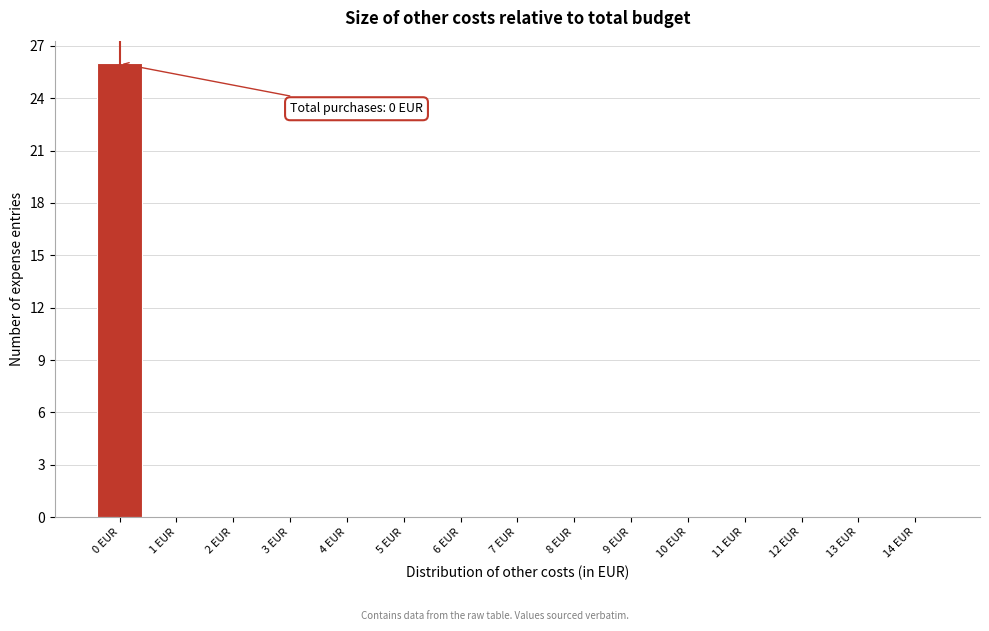

Reading left to right, transcribe all the data shown in this chart.

0 EUR=26	1 EUR=0	2 EUR=0	3 EUR=0	4 EUR=0	5 EUR=0	6 EUR=0	7 EUR=0	8 EUR=0	9 EUR=0	10 EUR=0	11 EUR=0	12 EUR=0	13 EUR=0	14 EUR=0